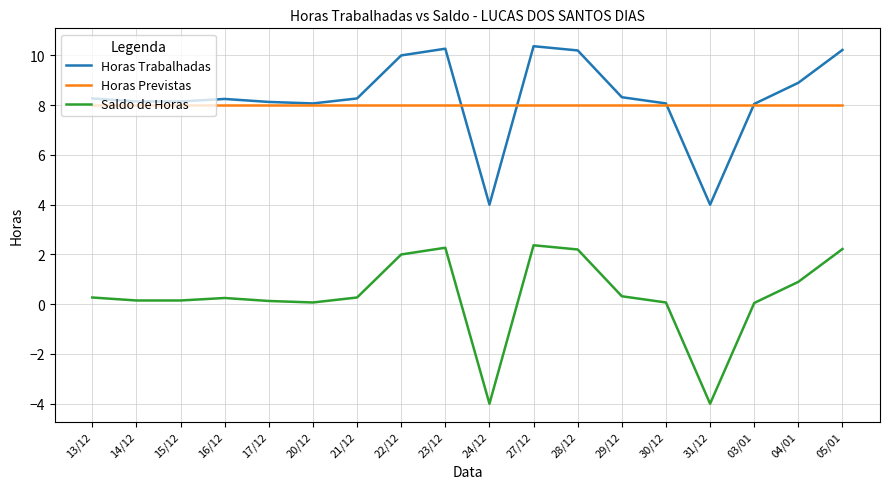

True or false: Saldo de Horas and Horas Previstas intersect in this chart.

False